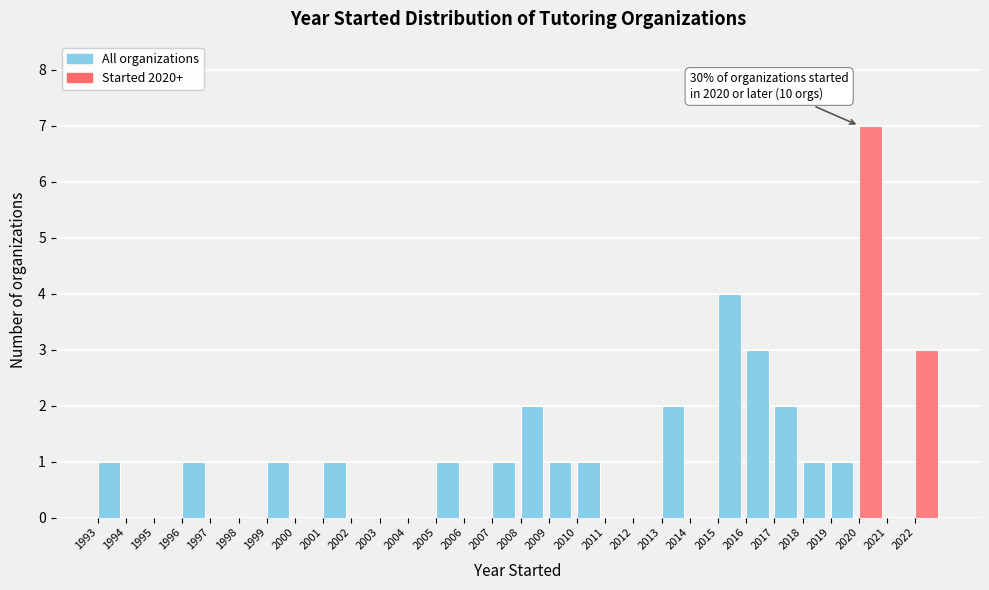

Which range on the x-axis has the tallest bar?

2020 to 2021